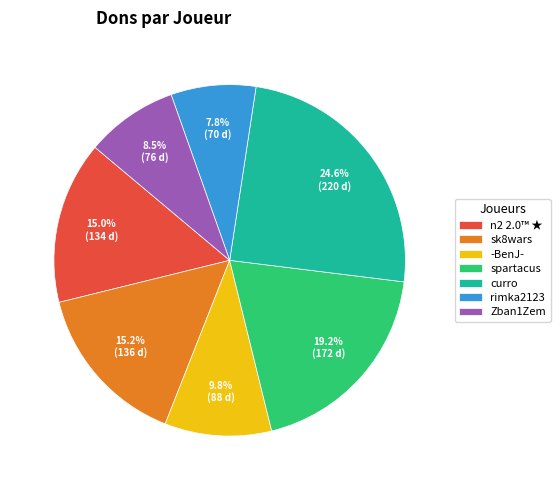

Which has a higher value, -BenJ- or spartacus?

spartacus